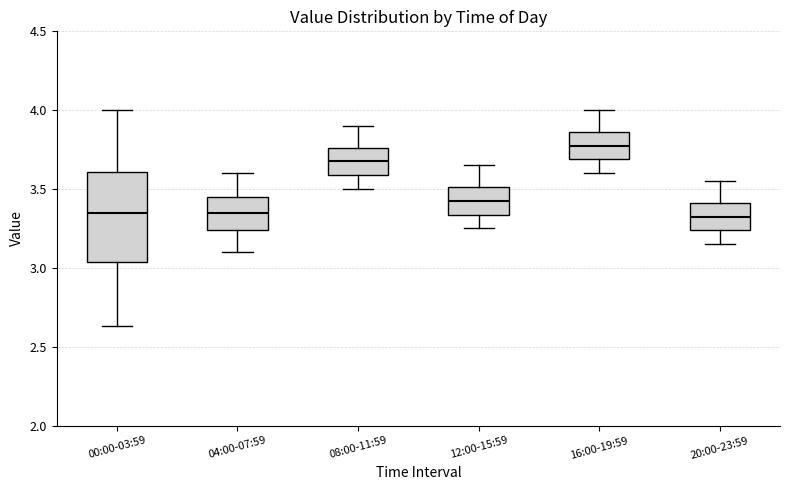

Where is the upper edge of the box for 04:00-07:59 on the y-axis? The values are not printed on the chart, so give them approximately, as read against the axis.

3.45